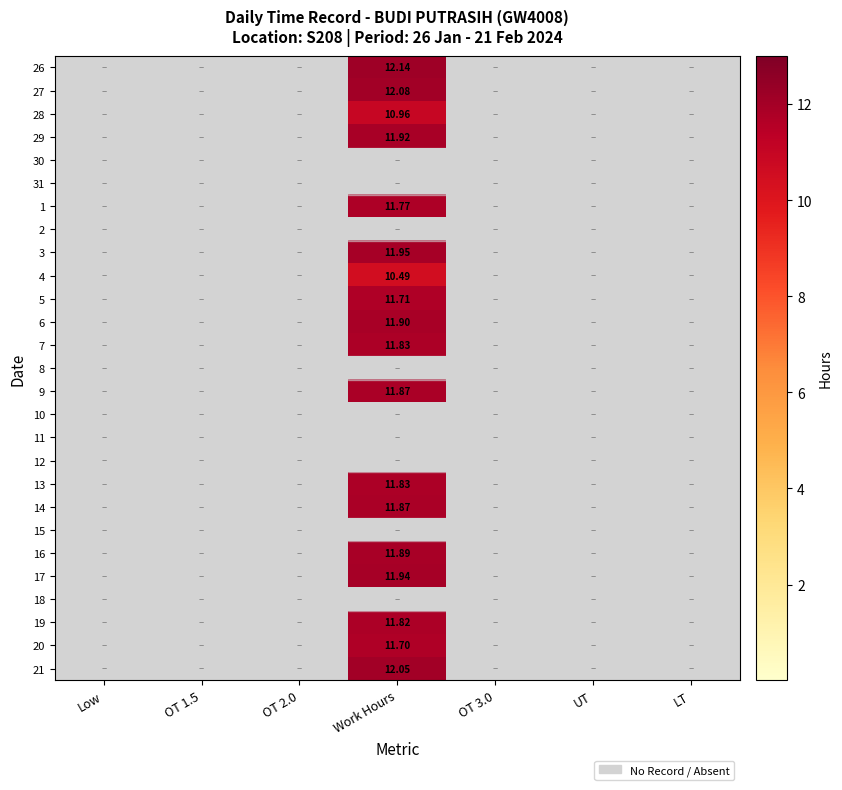

Which has a higher value, Work Hours or Low?

Work Hours